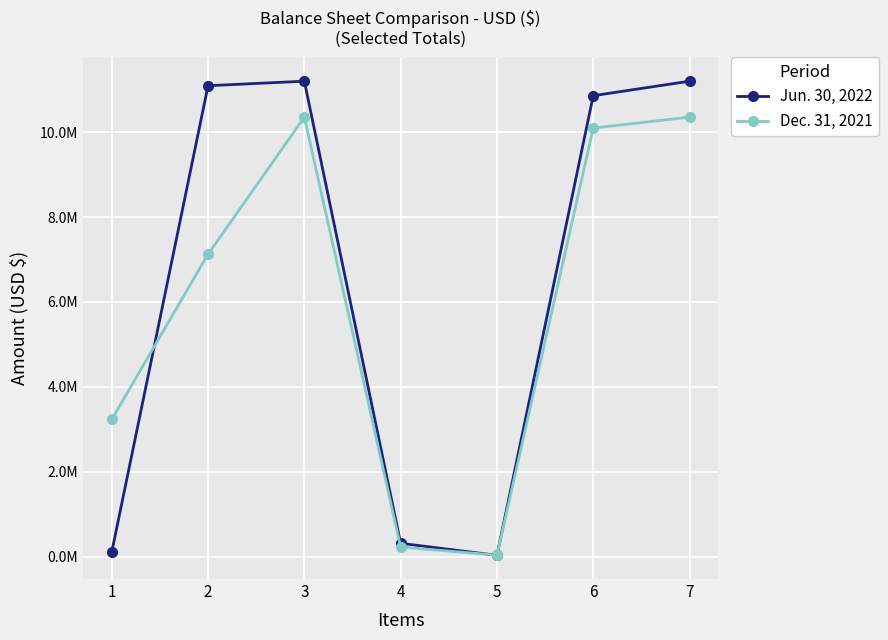

What is the value of the Jun. 30, 2022 point at the 1st from the left?

106526